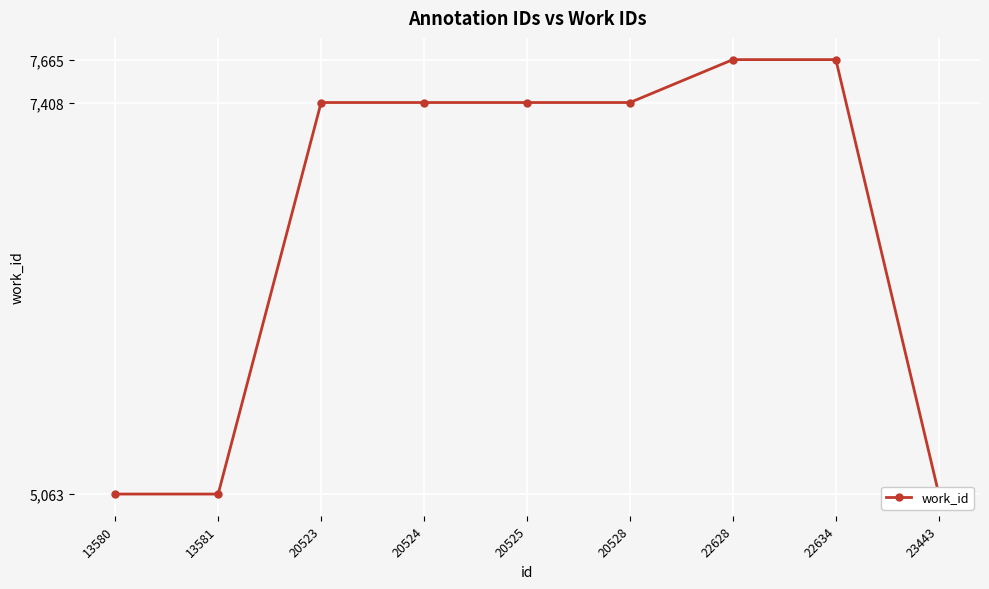

True or false: the data shows 5063 at 13580.

True